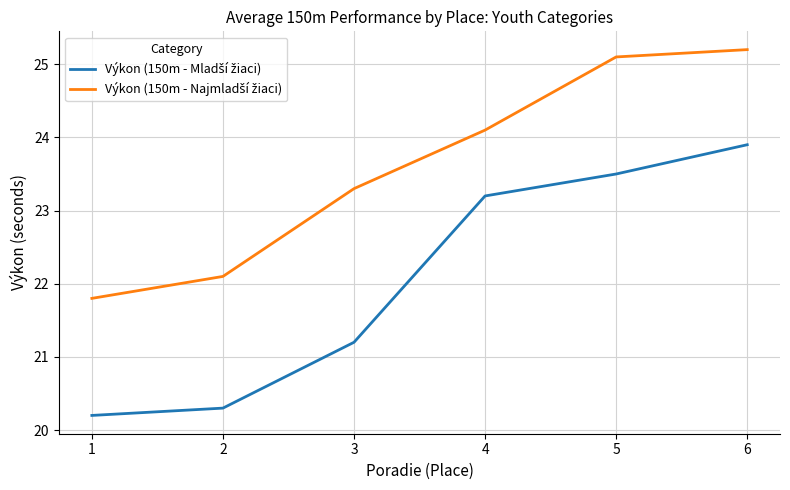

What is the difference between the highest and lowest values at 1?

1.6